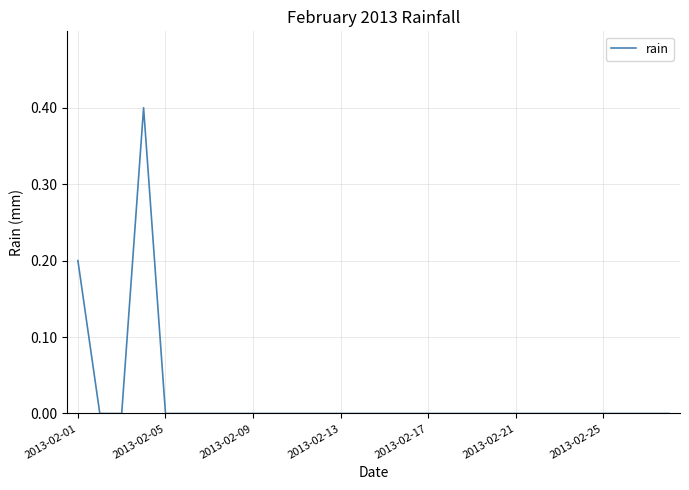

Count the values in the range 0 to 1.

28